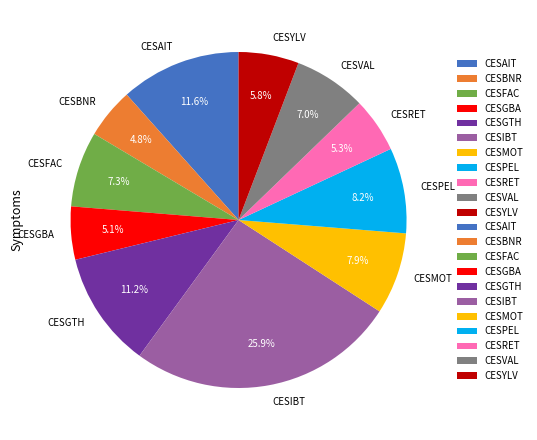

Combined, do CESAIT and CESYLV account for over 50%?

No